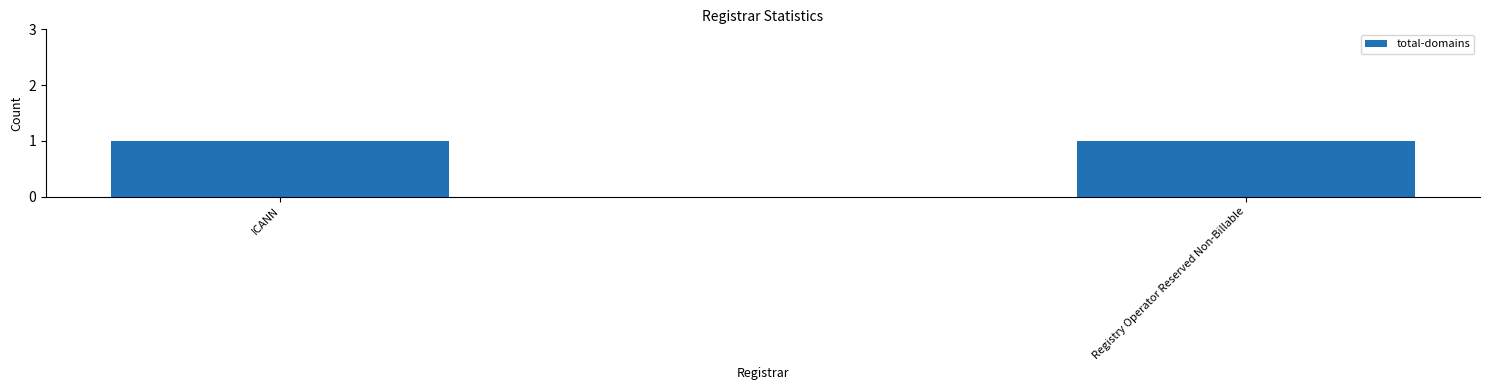

Which category has the highest value across all series?

Registry Operator Reserved Non-Billable